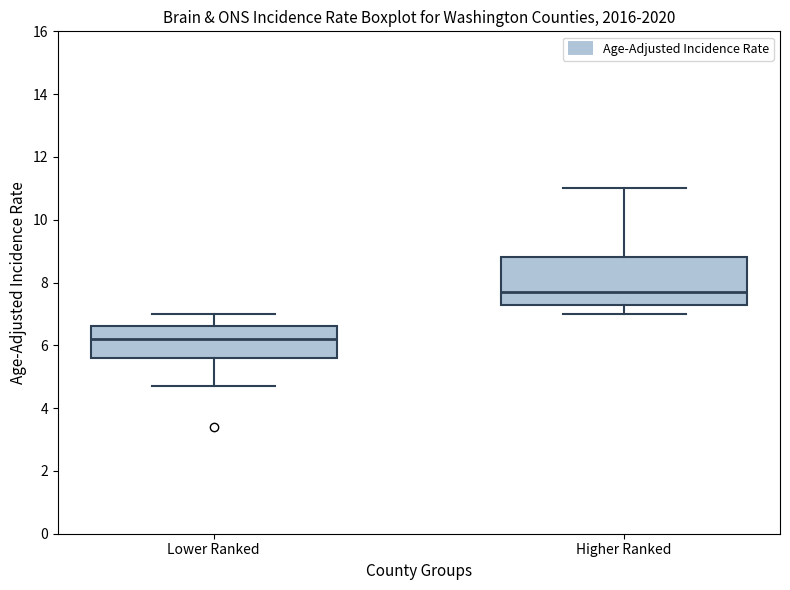

Reading left to right, transcribe this box plot: for each box, give where its median line is, the range the box spans, and where its two whiskers end, as read against the y-axis. The values are not printed on the chart, so give them approximately, as read against the axis.

Lower Ranked: median 6.2, box 5.6 to 6.6, whiskers 4.8 to 7.0
Higher Ranked: median 7.8, box 7.4 to 8.8, whiskers 7.0 to 11.0